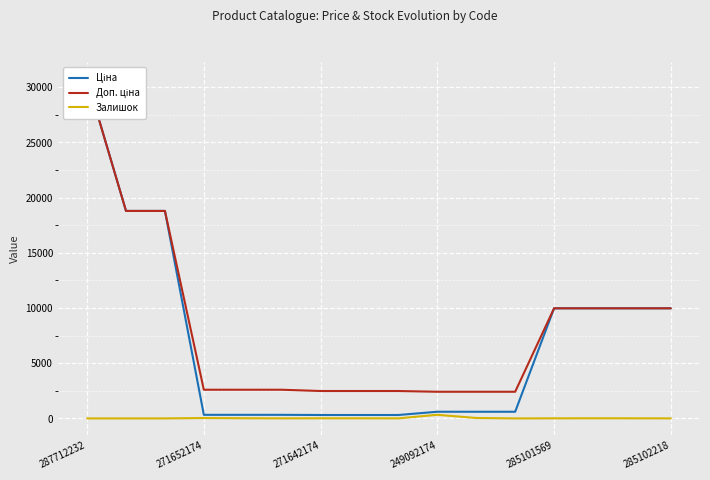

Which label corresponds to the largest value in the chart?

287712232